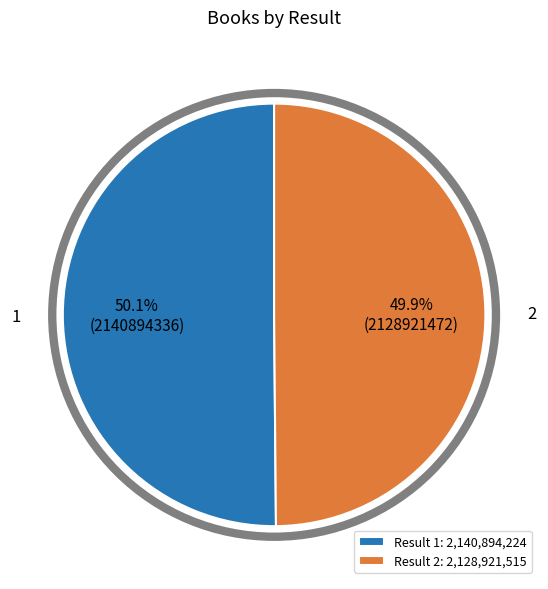

Is it true that 1 is 65% of the pie?

False